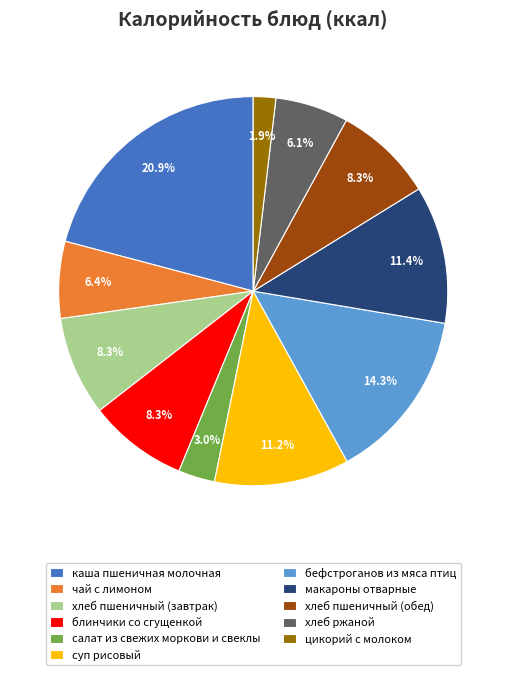

Approximately how many times larger is the value at хлеб ржаной compared to бефстроганов из мяса птиц?

0.4